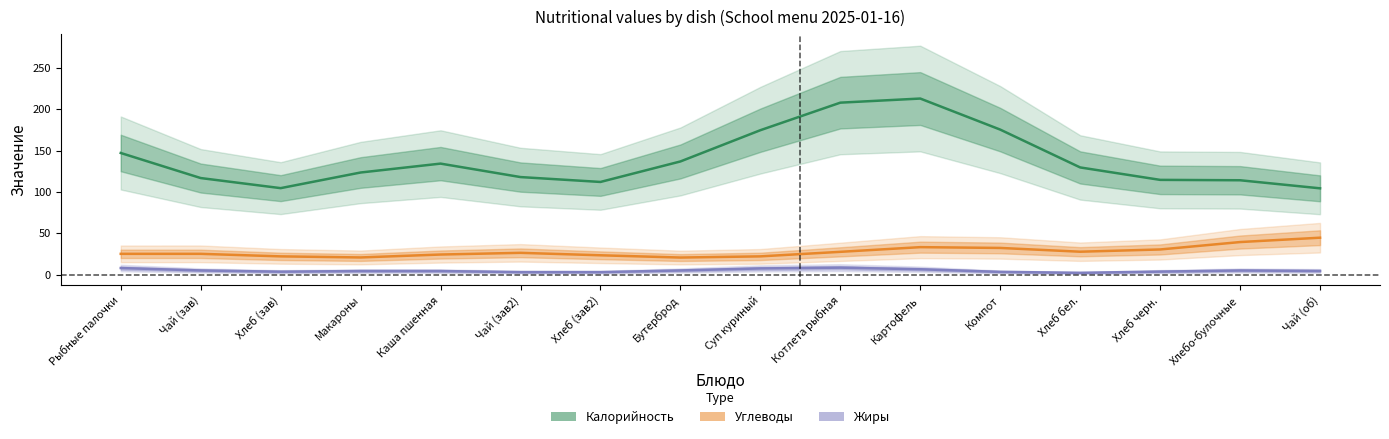

The value of Жиры at Рыбные палочки is 8.1. True or false?

True